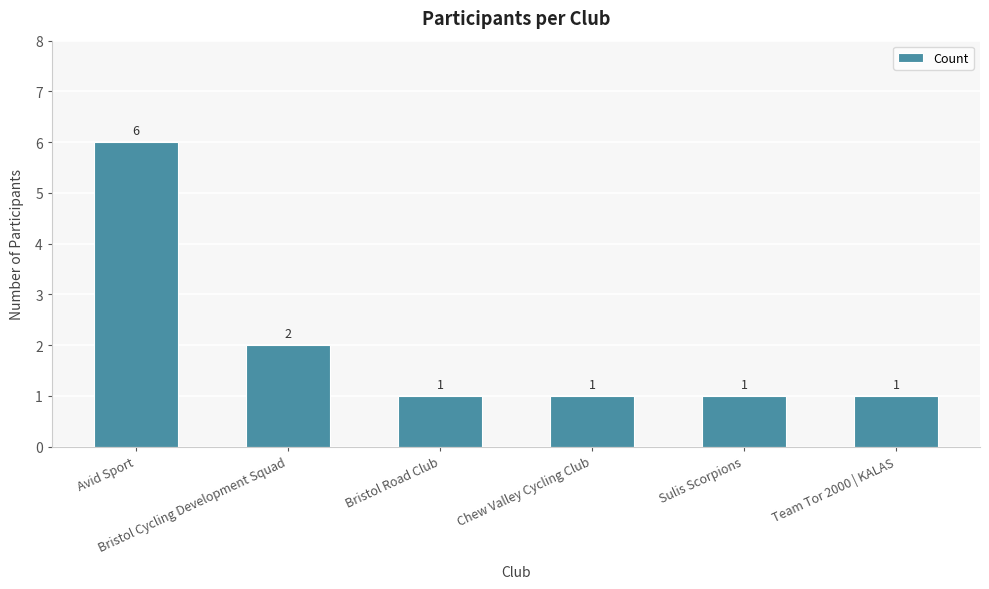

What is the difference between the second highest and minimum values?

1